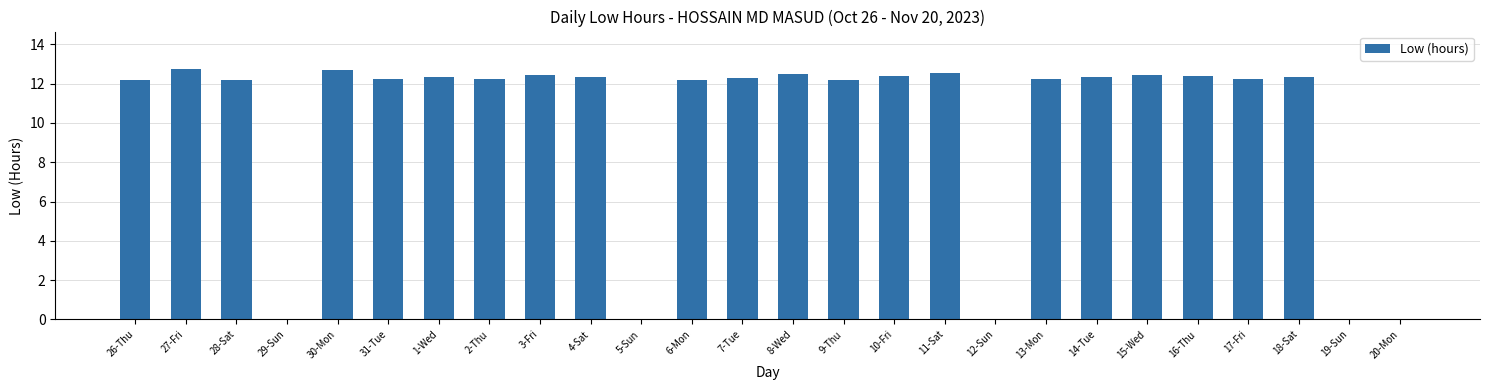

Are the bars grouped side by side (vs. stacked)?

No